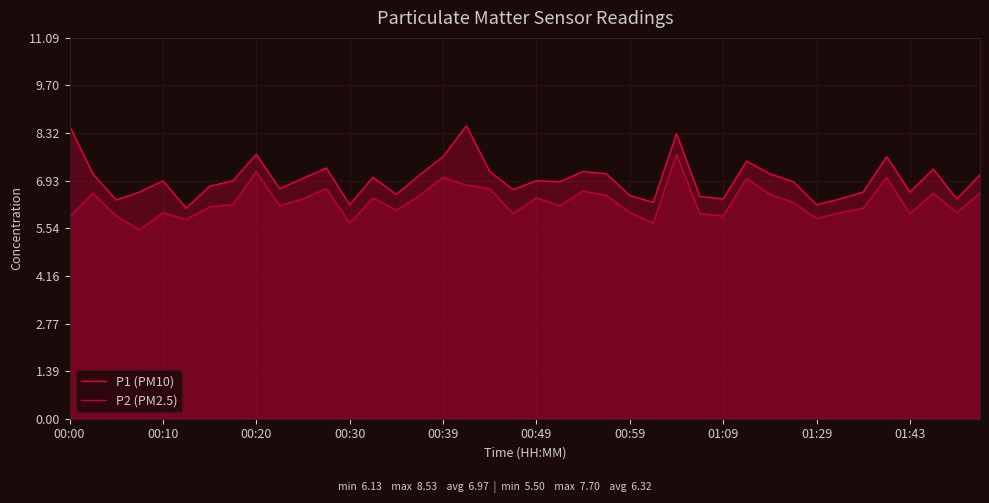

What is the lowest value of the P1 (PM10) series?

6.1